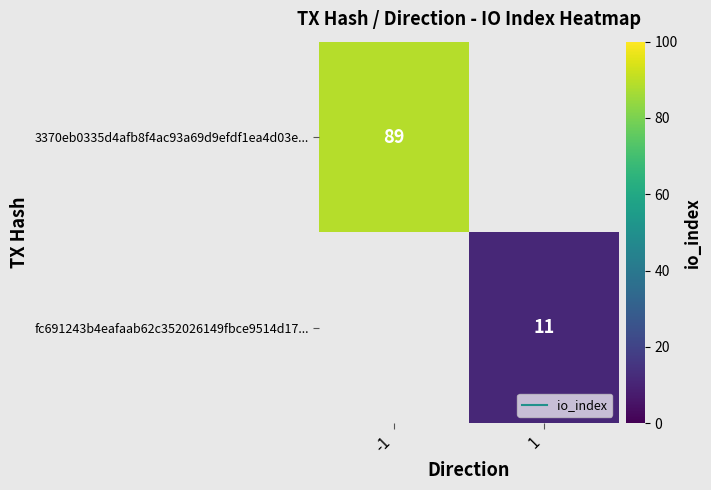

List the series in order of their overall mean, highest first.

3370eb0335d4afb8f4ac93a69d9efdf1ea4d03e..., fc691243b4eafaab62c352026149fbce9514d17...